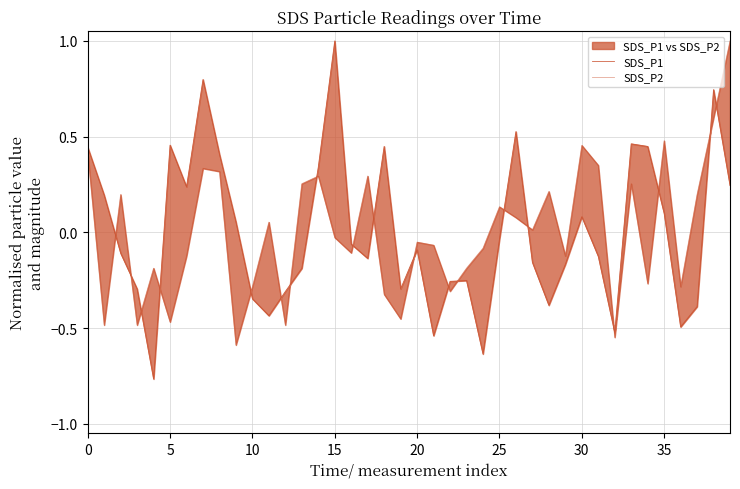

What is the greatest value displayed?

1.0